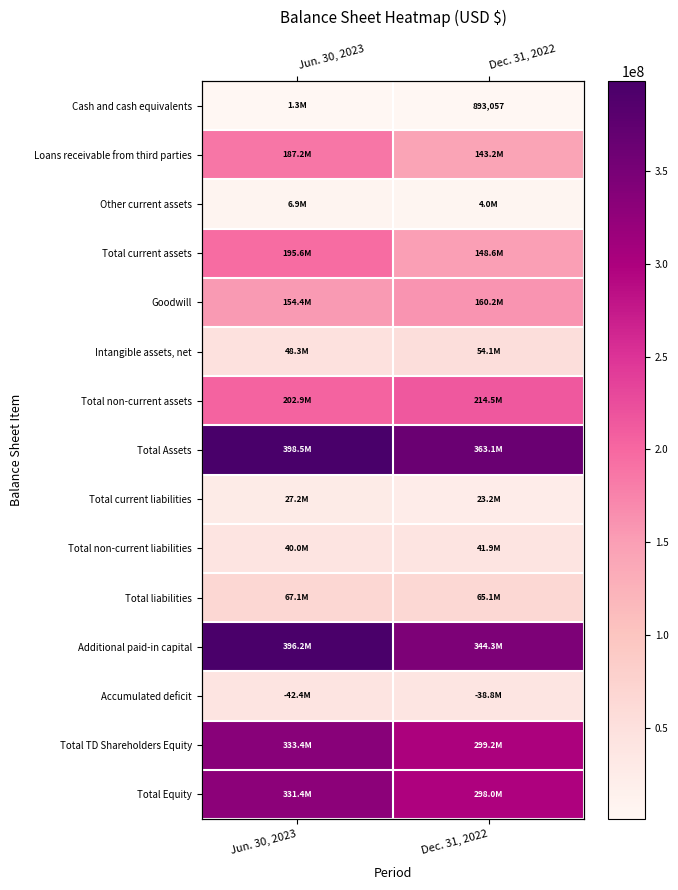

At Dec. 31, 2022, list the series in order from largest to smallest.

Total Assets, Additional paid-in capital, Total TD Shareholders Equity, Total Equity, Total non-current assets, Goodwill, Total current assets, Loans receivable from third parties, Total liabilities, Intangible assets, net, Total non-current liabilities, Accumulated deficit, Total current liabilities, Other current assets, Cash and cash equivalents